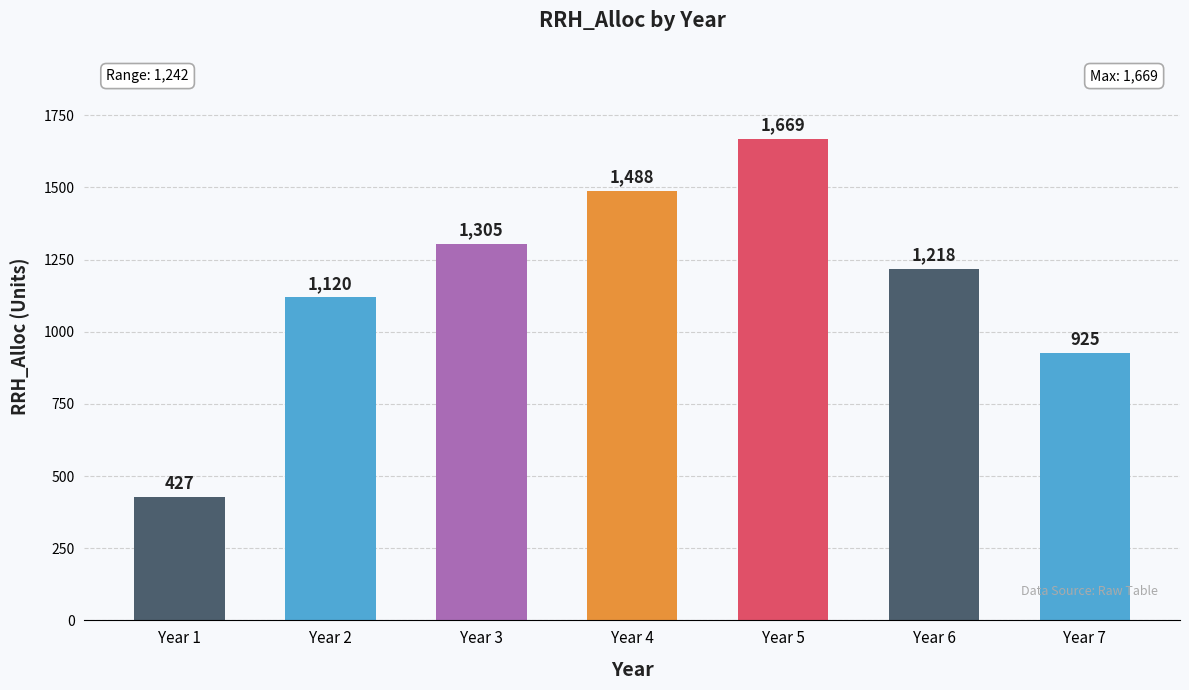

What is the value of the 2nd bar from the left?

1120